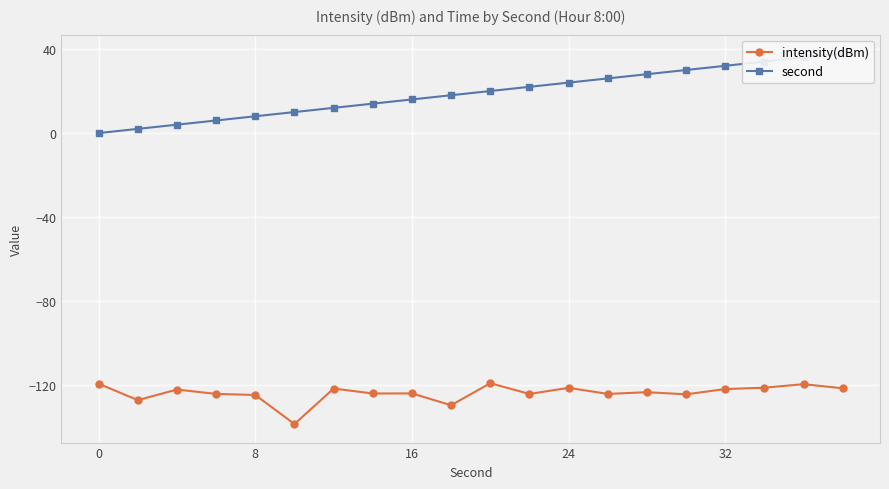

What is the minimum value for intensity(dBm)?

-138.4